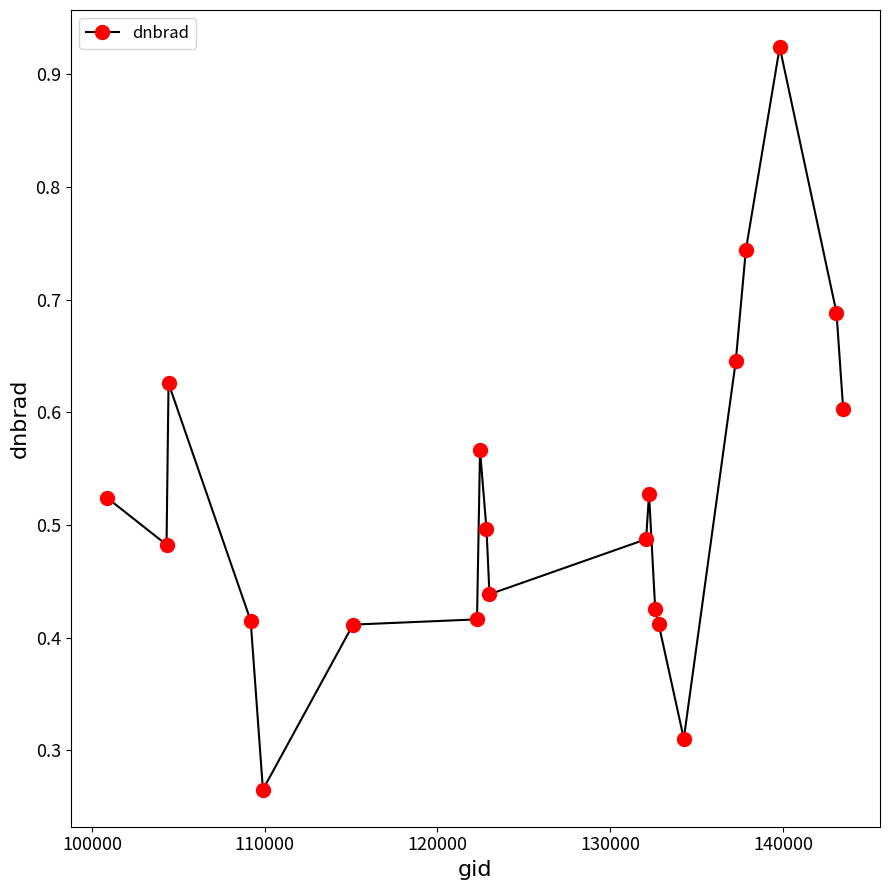

Is this an area chart (filled region under the line)?

No